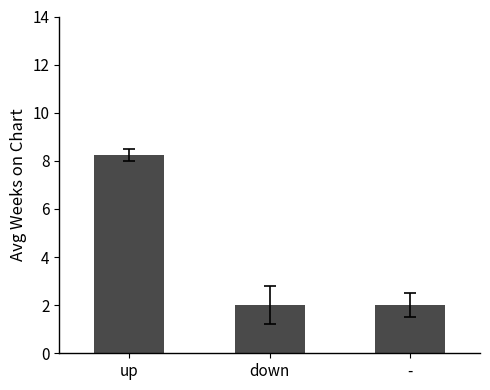

What is the maximum value shown in the chart?

8.3